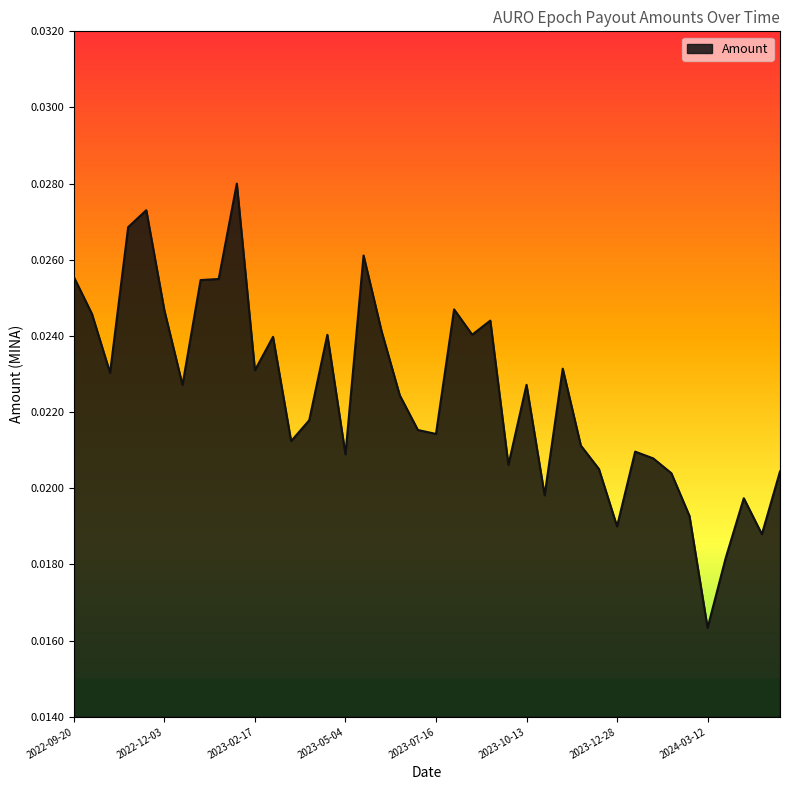

Reading right to left, list all the values displayed in this chart.

2024-05-08=0.0	2024-04-23=0.0	2024-04-10=0.0	2024-03-25=0.0	2024-03-12=0.0	2024-02-27=0.0	2024-02-10=0.0	2024-01-26=0.0	2024-01-12=0.0	2023-12-28=0.0	2023-12-12=0.0	2023-11-27=0.0	2023-11-11=0.0	2023-10-28=0.0	2023-10-13=0.0	2023-09-14=0.0	2023-09-01=0.0	2023-08-18=0.0	2023-08-02=0.0	2023-07-16=0.0	2023-07-03=0.0	2023-06-16=0.0	2023-06-02=0.0	2023-05-18=0.0	2023-05-04=0.0	2023-04-17=0.0	2023-04-04=0.0	2023-03-20=0.0	2023-03-04=0.0	2023-02-17=0.0	2023-02-01=0.0	2023-01-17=0.0	2023-01-02=0.0	2022-12-19=0.0	2022-12-03=0.0	2022-11-20=0.0	2022-11-18=0.0	2022-10-20=0.0	2022-10-05=0.0	2022-09-20=0.0